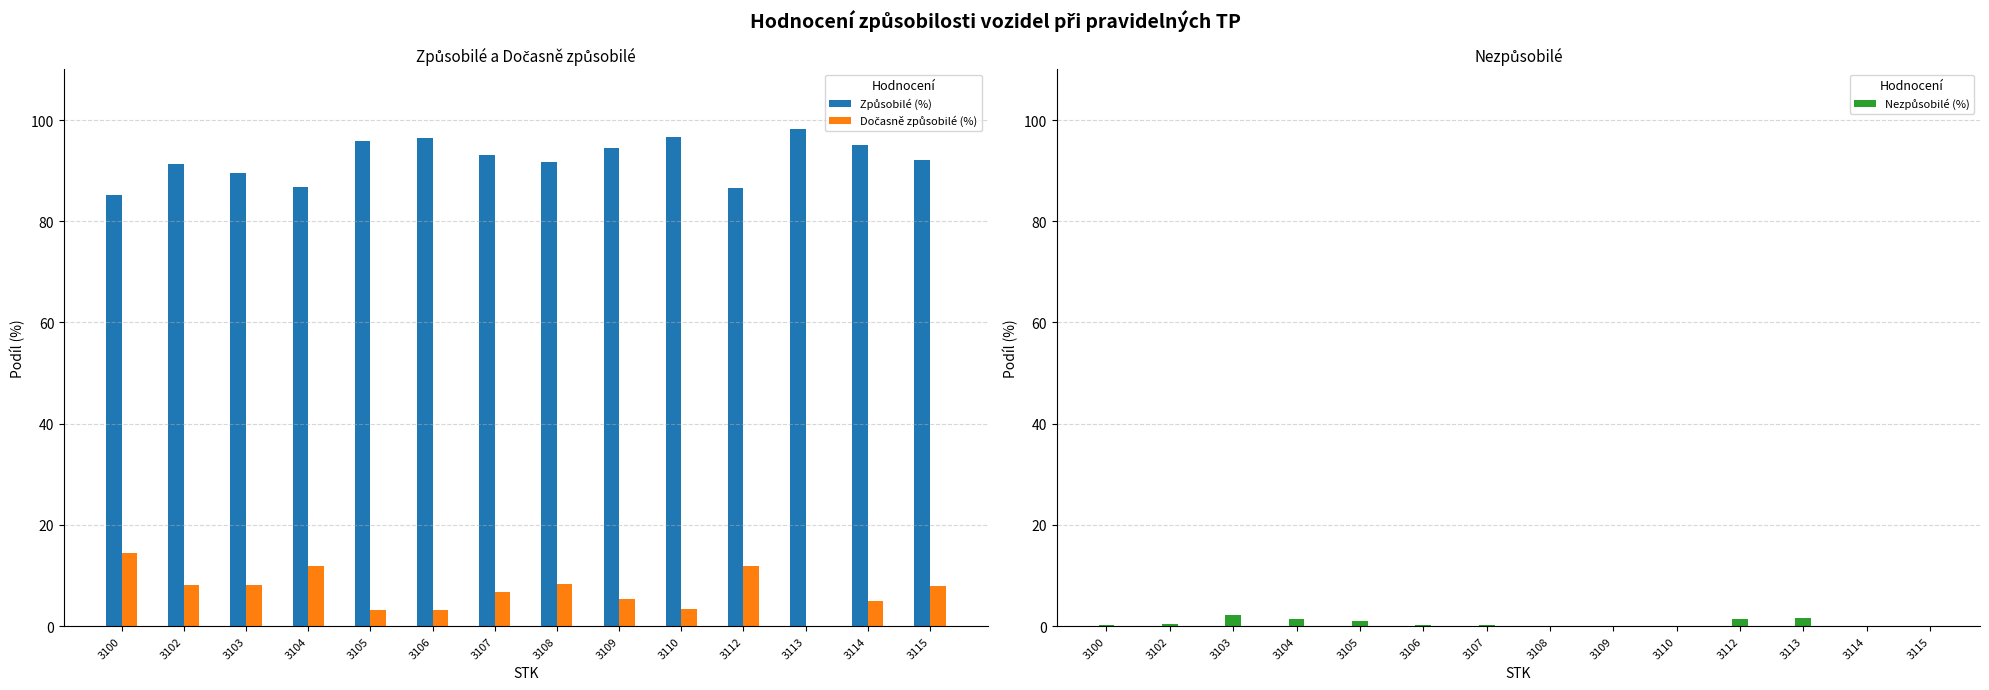

Which category has the highest value across all series?

3113